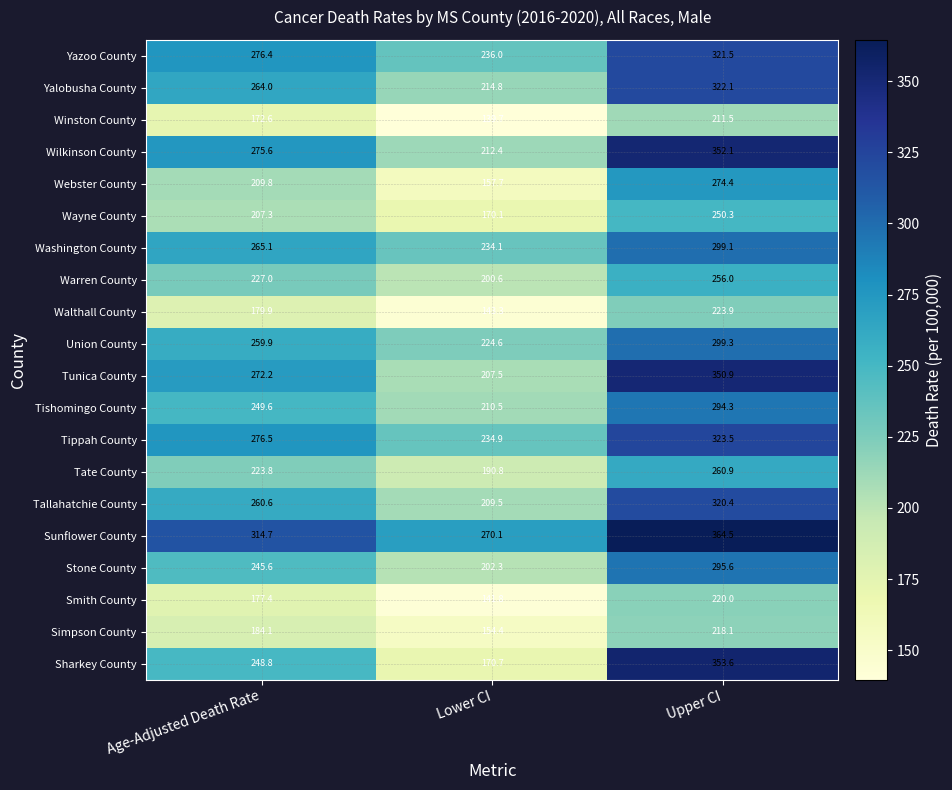

The value of Tishomingo County at Age-Adjusted Death Rate is 249.6. True or false?

True